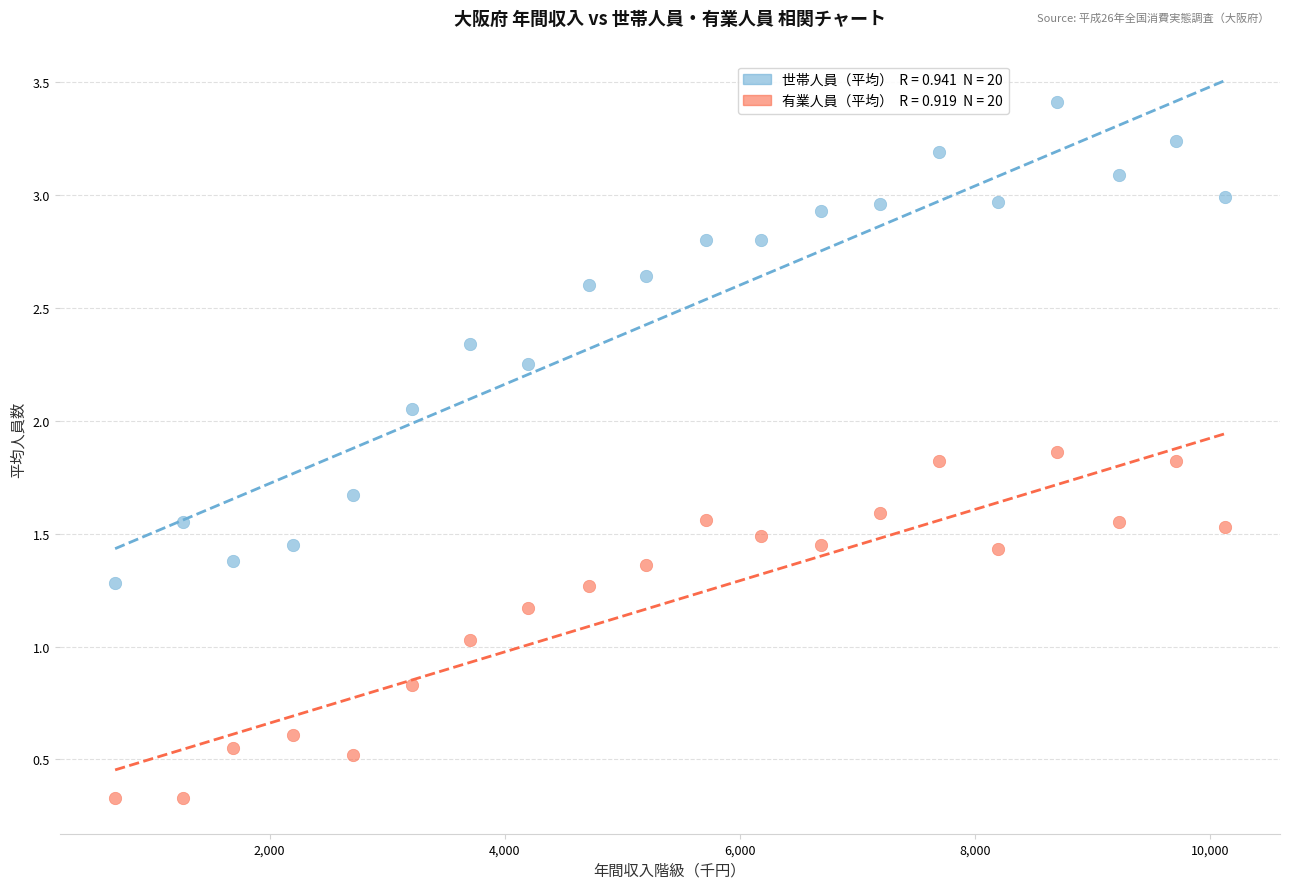

Across all data points, what is the range of X values (max minus min)?

9435.0